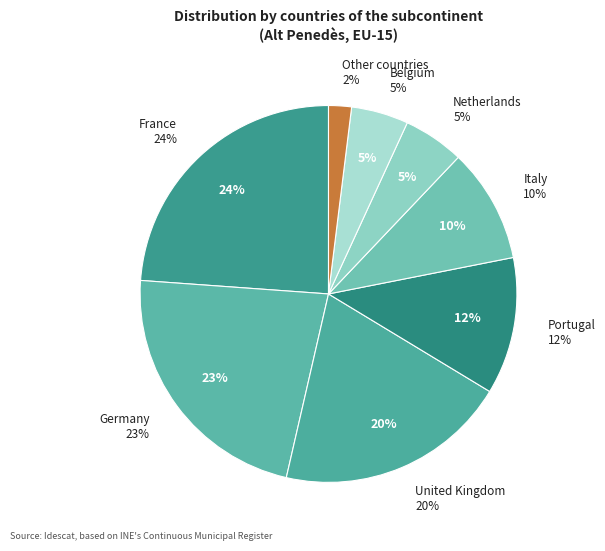

What is the largest slice in the pie chart?

France